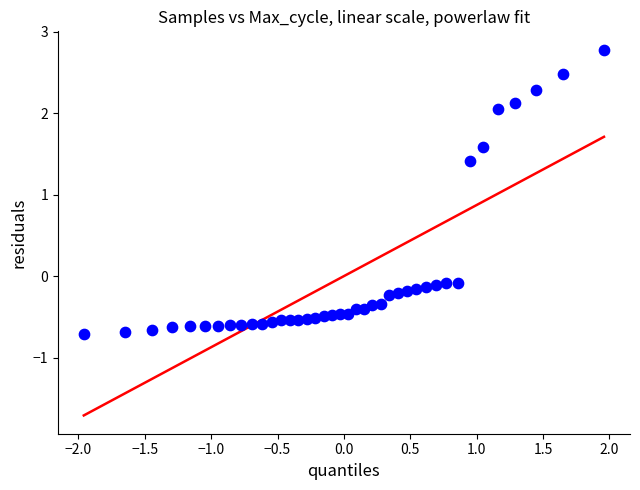

What Y value in the scatter plot is closest to 1?

1.4